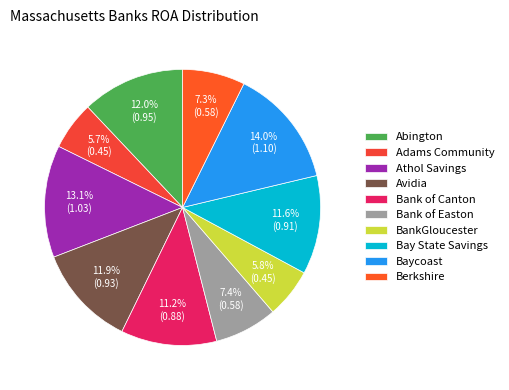

Does Berkshire represent more than half of the total?

No